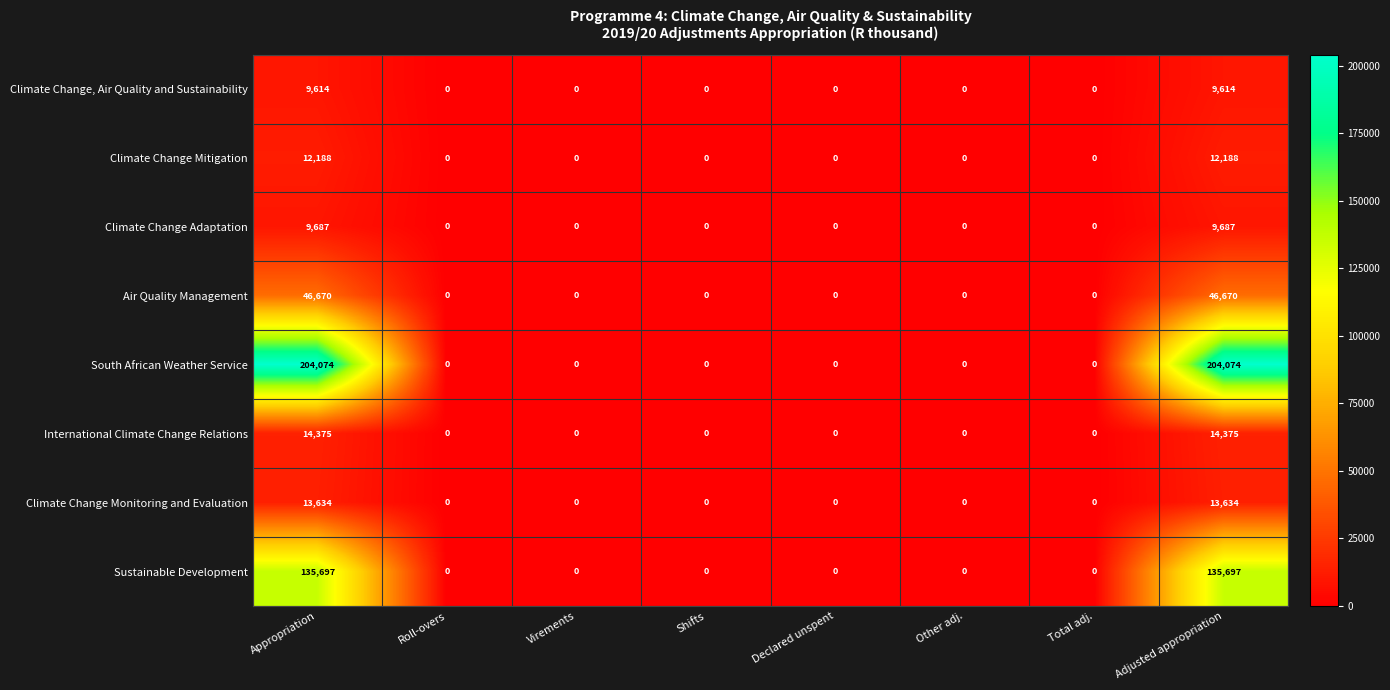

Is it true that Sustainable Development equals -73767 at Roll-overs?

False